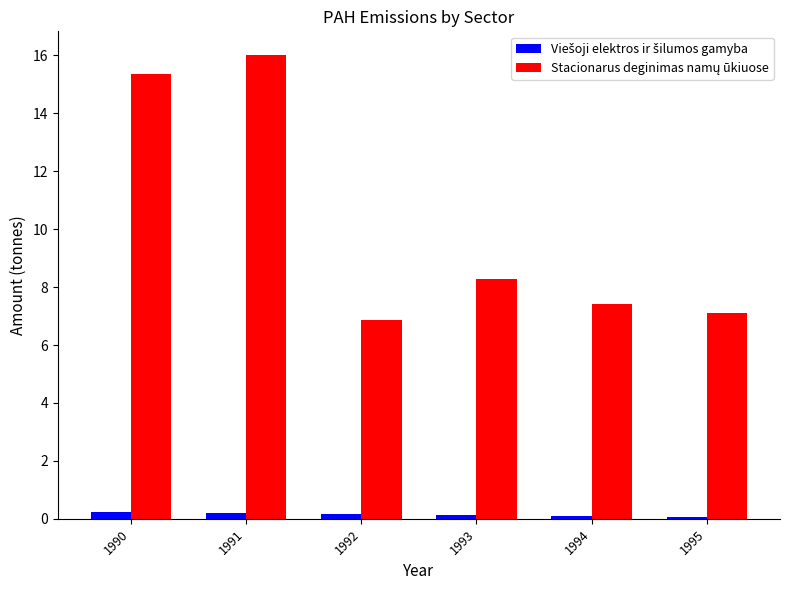

What is the maximum value shown in the chart?

16.0